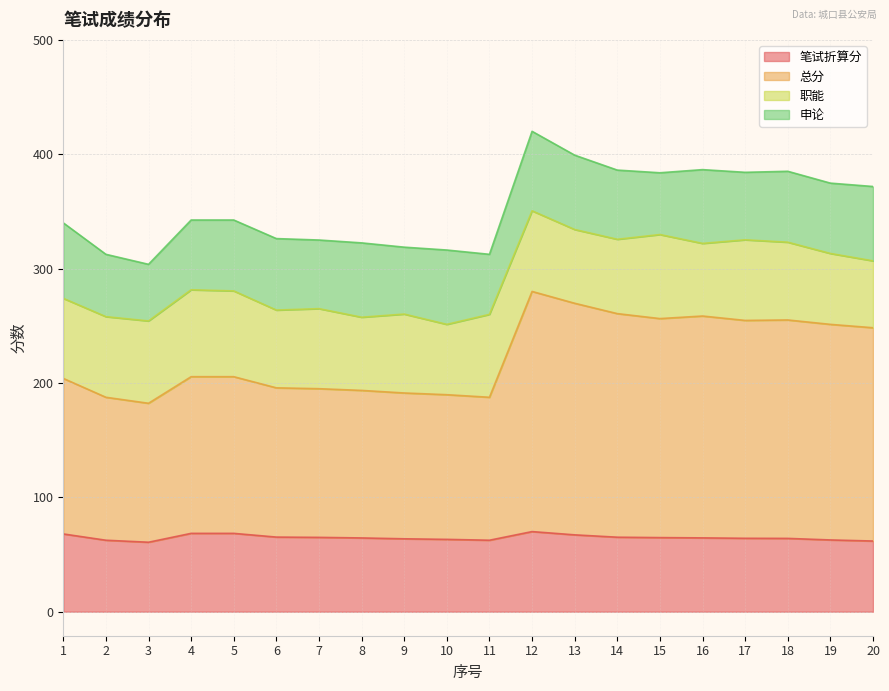

What is the total value across all series at 4?

342.5